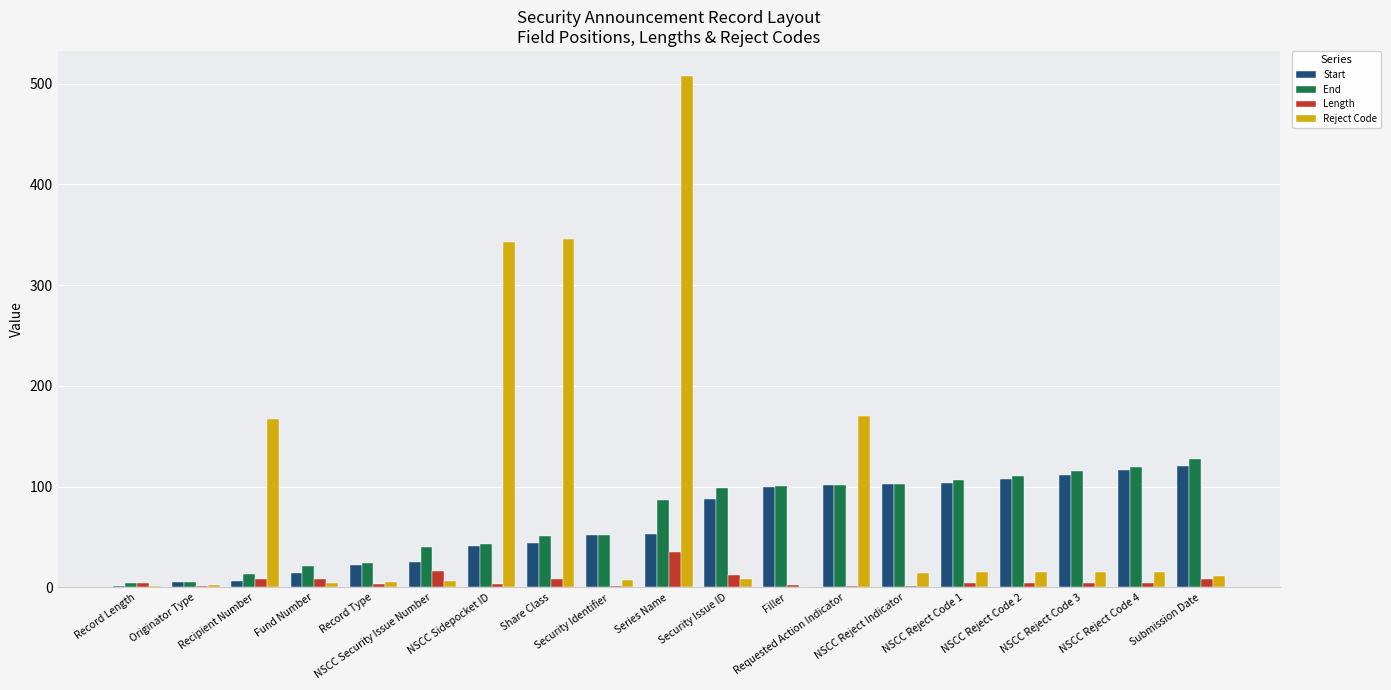

What is the spread (max minus min) of values at Series Name?

472